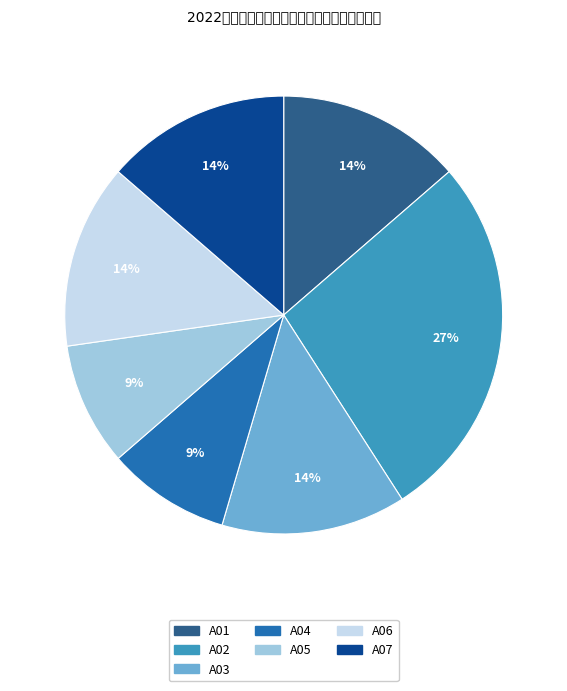

True or false: A03 accounts for 23% of the total.

False